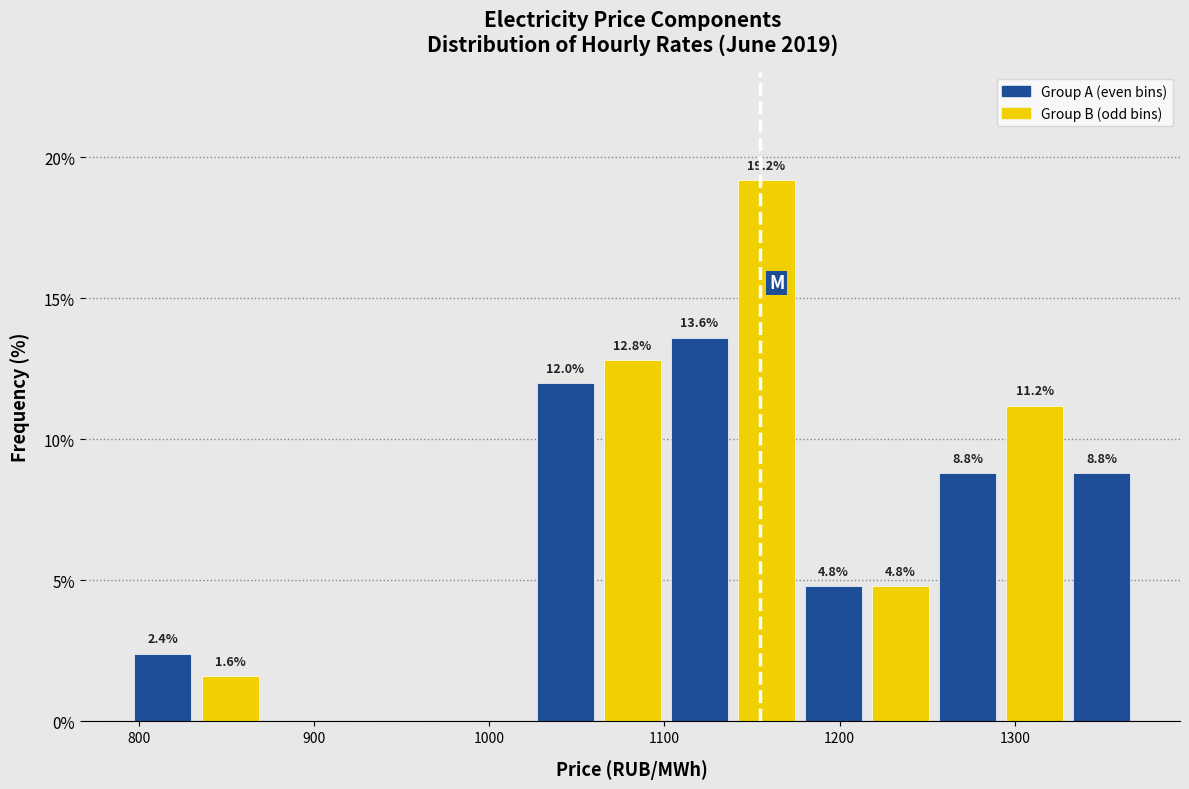

Read against the x-axis, roughly where is the centre of the tallest bar?

1160